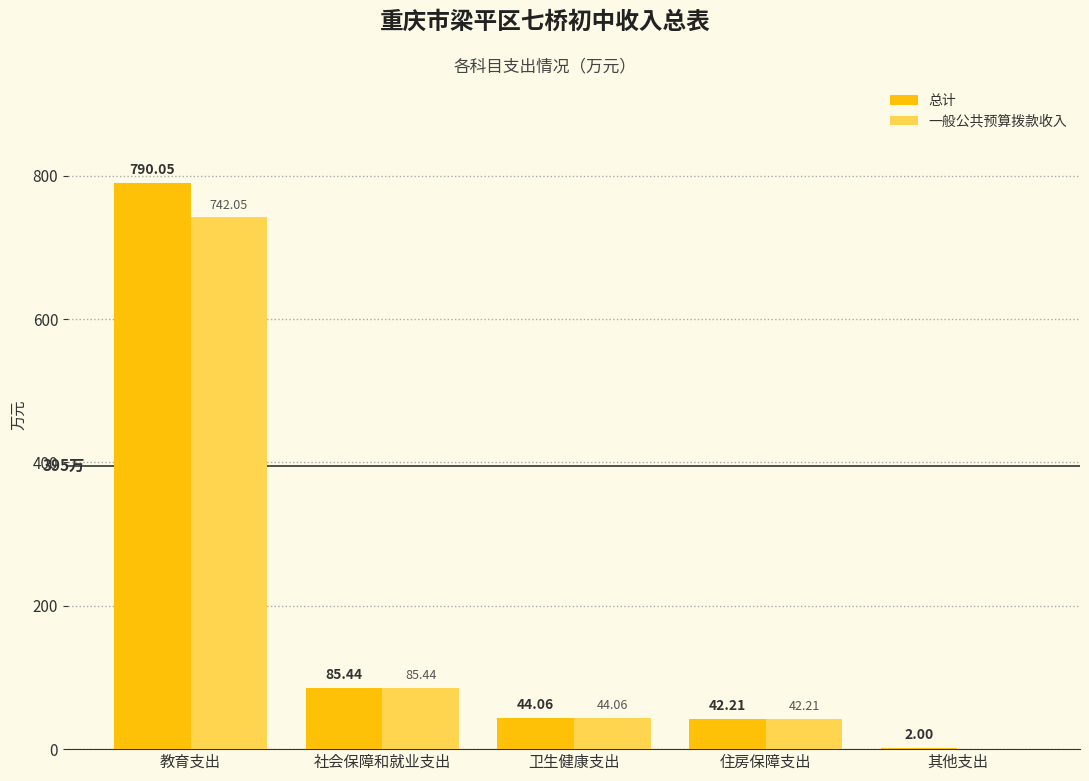

Which category has the highest value across all series?

教育支出